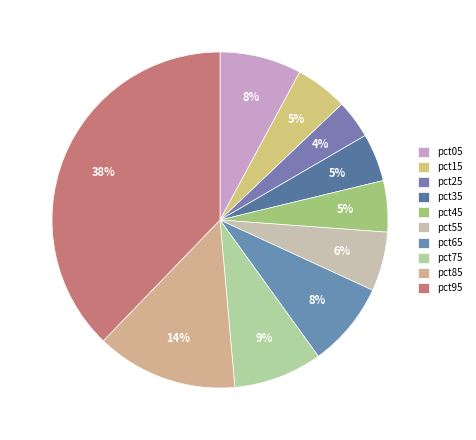

To the nearest percent, what is the difference between the largest and smallest slice percentages?

34%